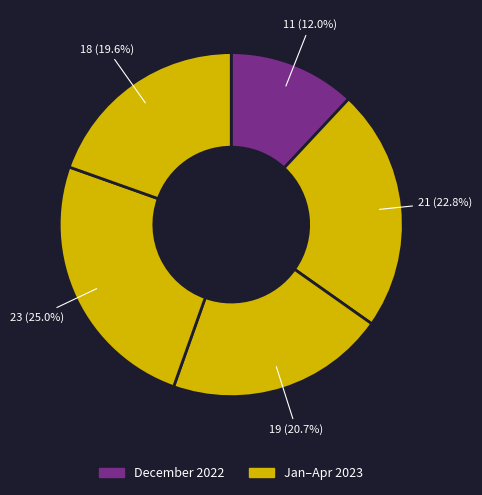

Count the number of slices in the pie.

5